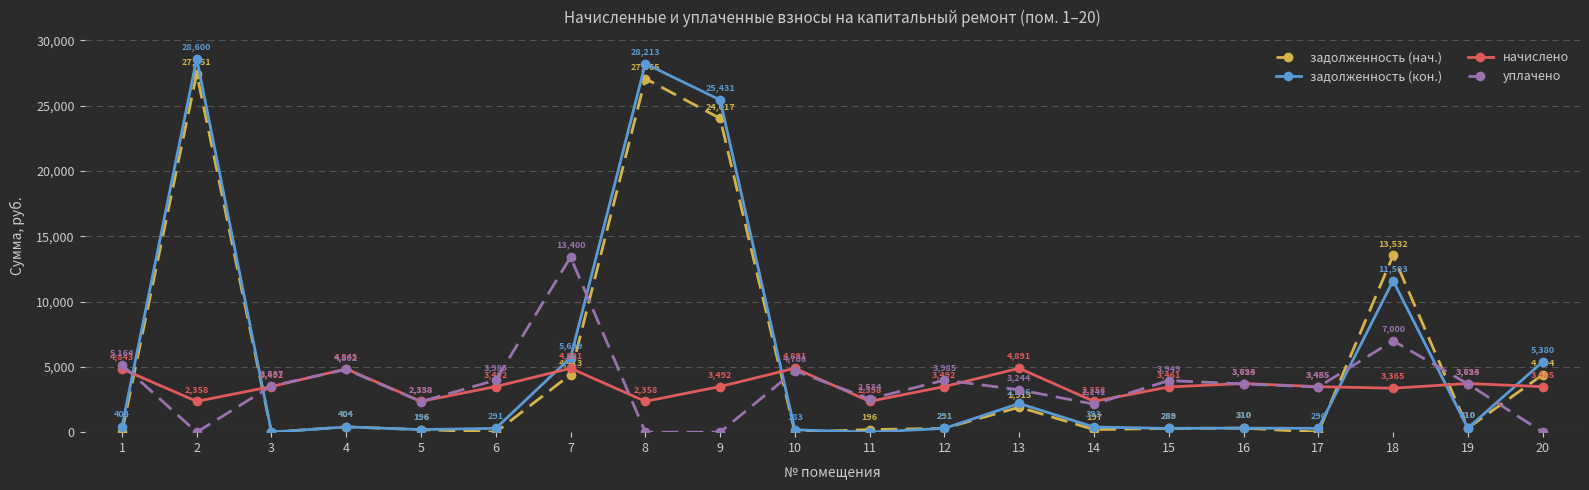

Where is уплачено nearest to the value 6700?

18